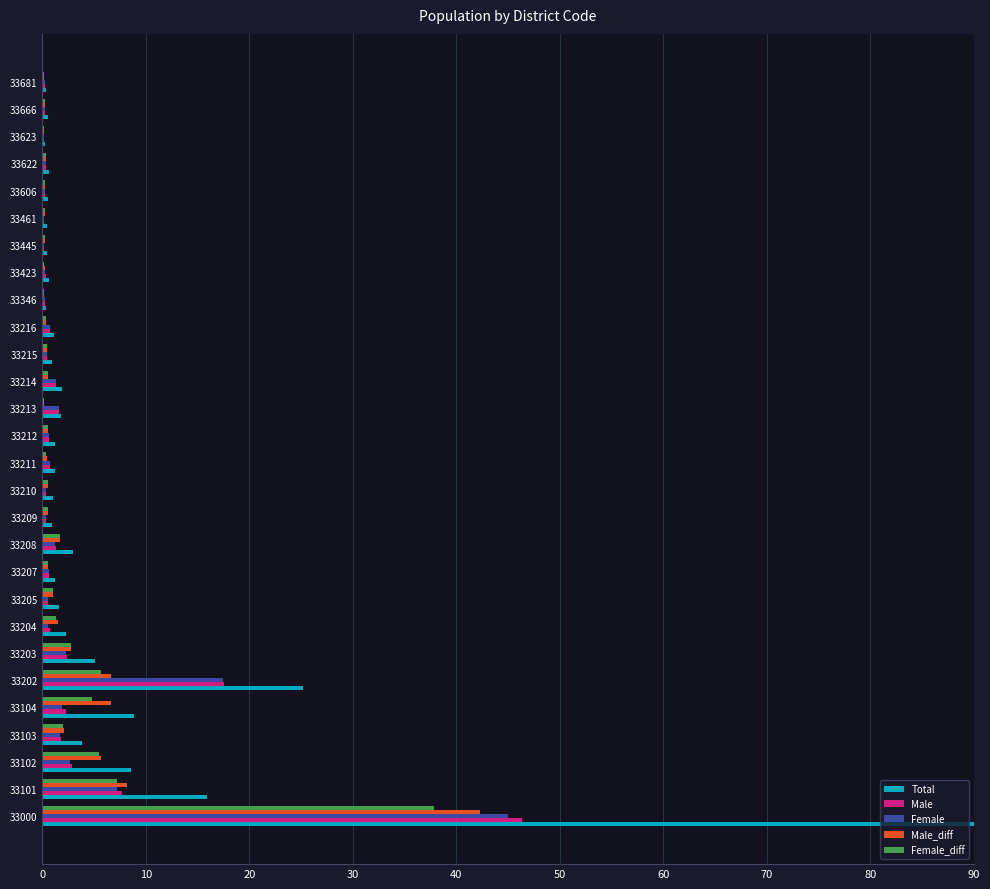

What is the average value of the Total series?

6.4